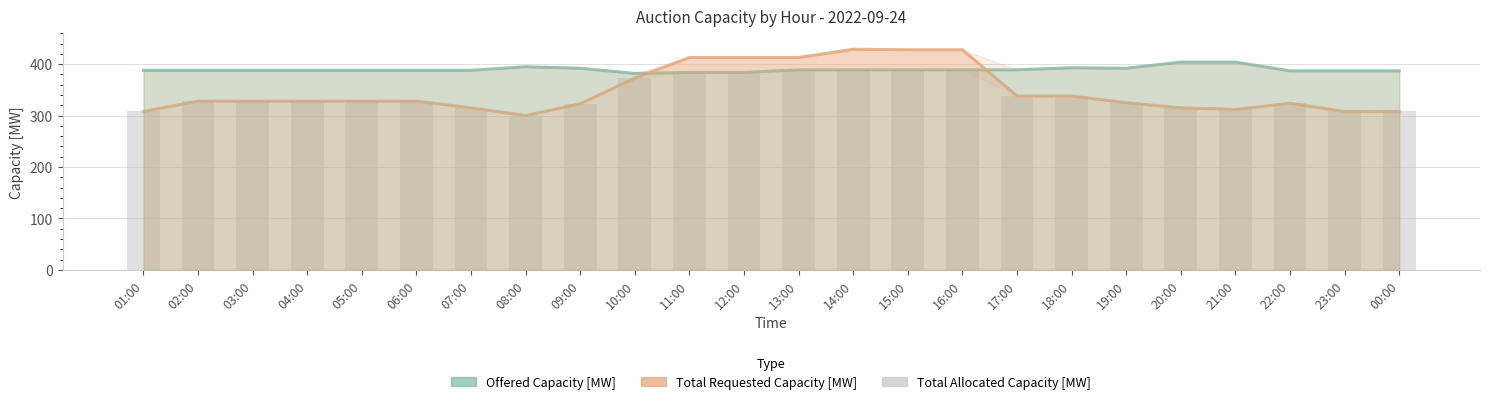

Count the number of data series in this chart.

3